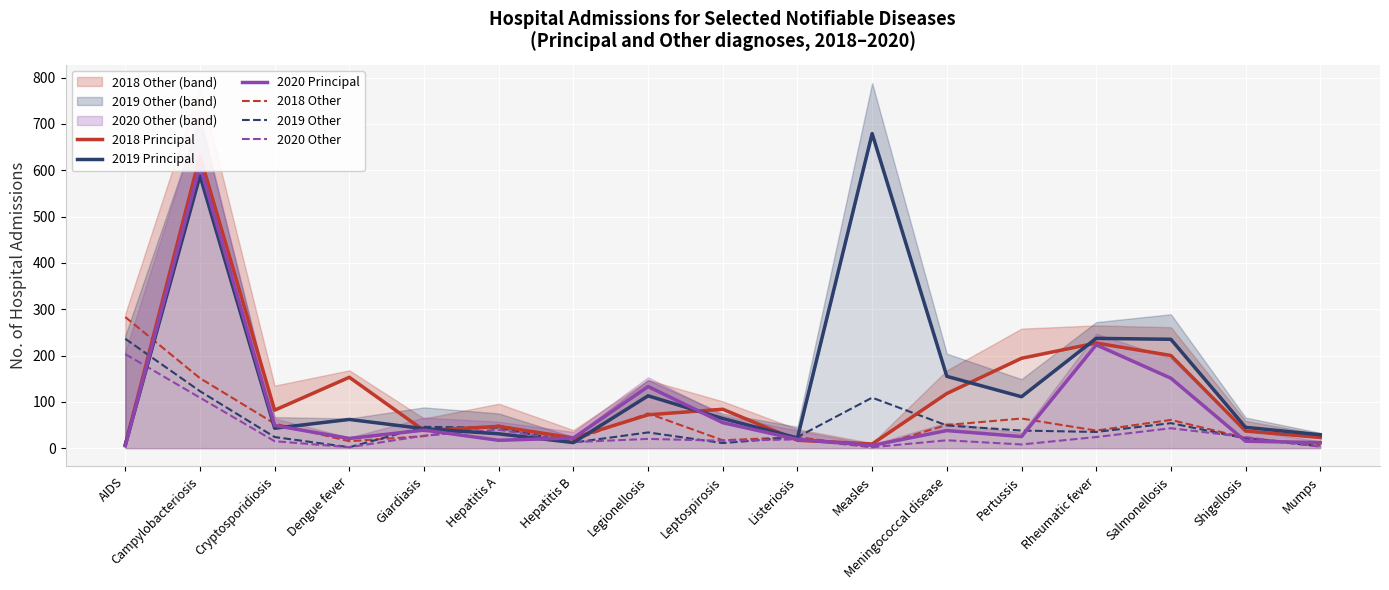

Reading right to left, what are all the values shown in this chart?

2018 Principal: Mumps=23	Shigellosis=37	Salmonellosis=200	Rheumatic fever=227	Pertussis=194	Meningococcal disease=118	Measles=9	Listeriosis=17	Leptospirosis=84	Legionellosis=72	Hepatitis B=22	Hepatitis A=47	Giardiasis=38	Dengue fever=153	Cryptosporidiosis=82	Campylobacteriosis=631	AIDS=7
2019 Principal: Mumps=29	Shigellosis=45	Salmonellosis=235	Rheumatic fever=237	Pertussis=111	Meningococcal disease=155	Measles=679	Listeriosis=22	Leptospirosis=64	Legionellosis=113	Hepatitis B=12	Hepatitis A=31	Giardiasis=42	Dengue fever=62	Cryptosporidiosis=43	Campylobacteriosis=588	AIDS=7
2020 Principal: Mumps=12	Shigellosis=15	Salmonellosis=151	Rheumatic fever=223	Pertussis=25	Meningococcal disease=38	Measles=6	Listeriosis=19	Leptospirosis=55	Legionellosis=133	Hepatitis B=22	Hepatitis A=17	Giardiasis=39	Dengue fever=21	Cryptosporidiosis=49	Campylobacteriosis=609	AIDS=5
2018 Other: Mumps=7	Shigellosis=22	Salmonellosis=61	Rheumatic fever=38	Pertussis=64	Meningococcal disease=50	Measles=2	Listeriosis=24	Leptospirosis=17	Legionellosis=75	Hepatitis B=17	Hepatitis A=49	Giardiasis=26	Dengue fever=15	Cryptosporidiosis=53	Campylobacteriosis=151	AIDS=283
2019 Other: Mumps=4	Shigellosis=21	Salmonellosis=54	Rheumatic fever=35	Pertussis=38	Meningococcal disease=49	Measles=109	Listeriosis=24	Leptospirosis=11	Legionellosis=34	Hepatitis B=12	Hepatitis A=44	Giardiasis=46	Dengue fever=2	Cryptosporidiosis=24	Campylobacteriosis=123	AIDS=236
2020 Other: Mumps=3	Shigellosis=24	Salmonellosis=43	Rheumatic fever=24	Pertussis=8	Meningococcal disease=17	Measles=2	Listeriosis=19	Leptospirosis=16	Legionellosis=20	Hepatitis B=13	Hepatitis A=40	Giardiasis=27	Dengue fever=2	Cryptosporidiosis=15	Campylobacteriosis=109	AIDS=203